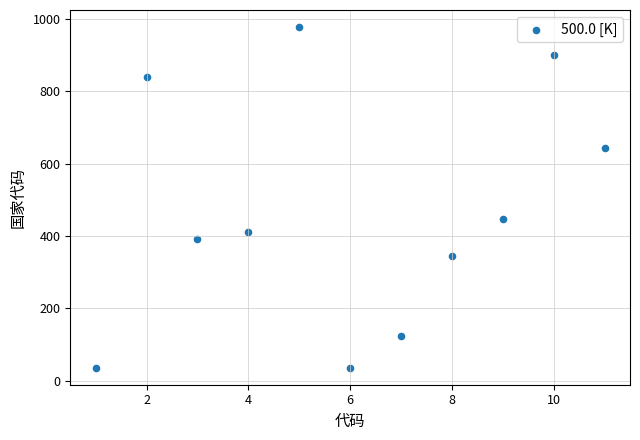

What is the range of X values (max minus min)?

10